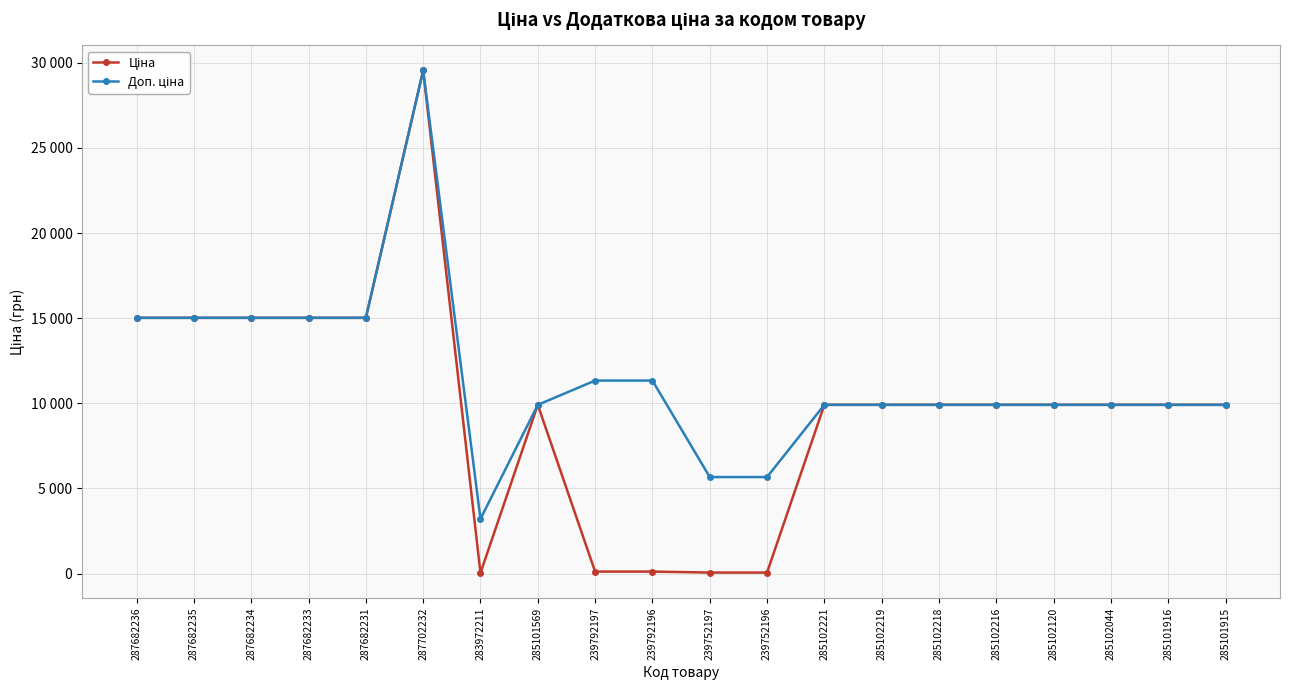

Is it true that Доп. ціна equals 24945.4 at 287682231?

False